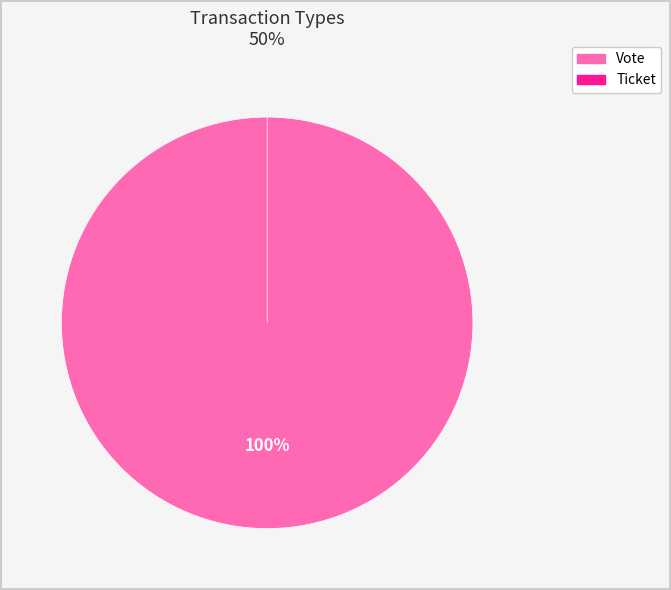

Count the number of slices in the pie.

2